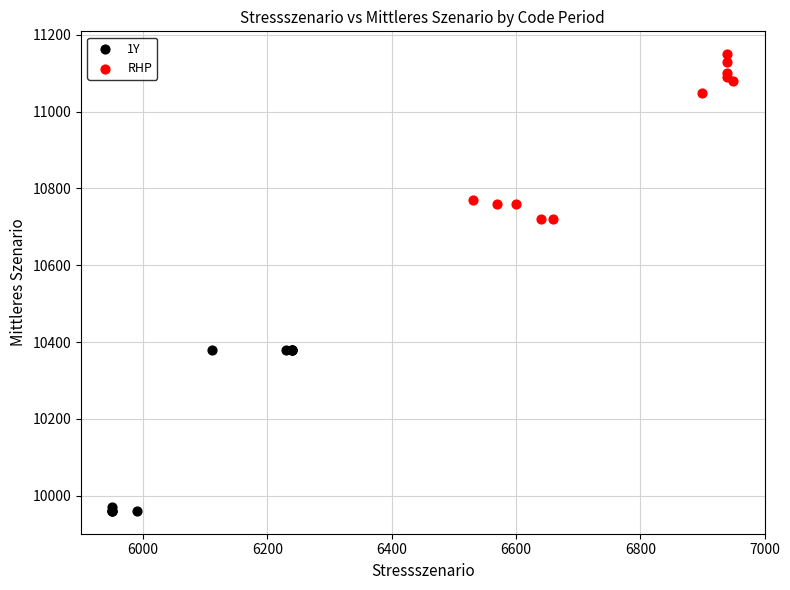

Which series reaches the minimum Y coordinate?

1Y